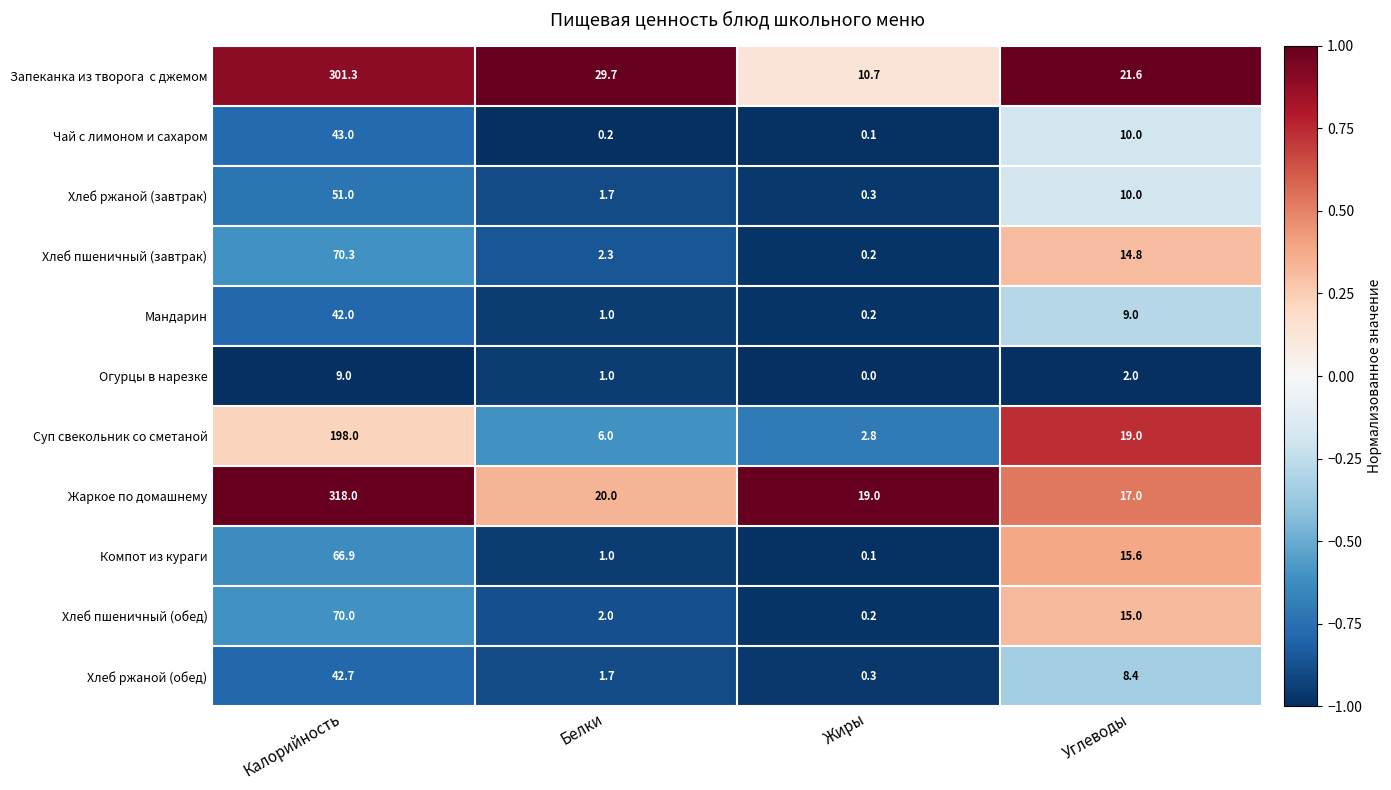

Which category has the lowest value across all series?

Жиры